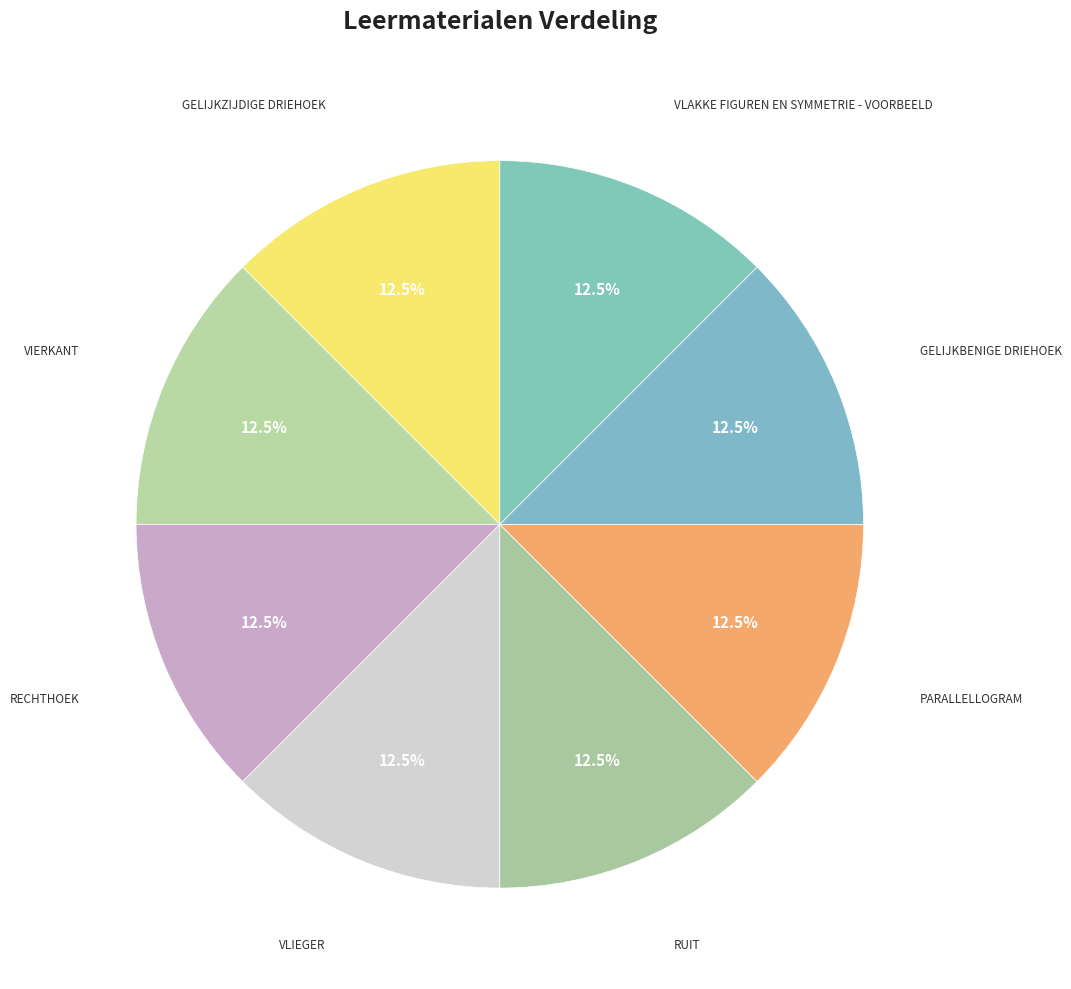

How many segments does this pie chart have?

8